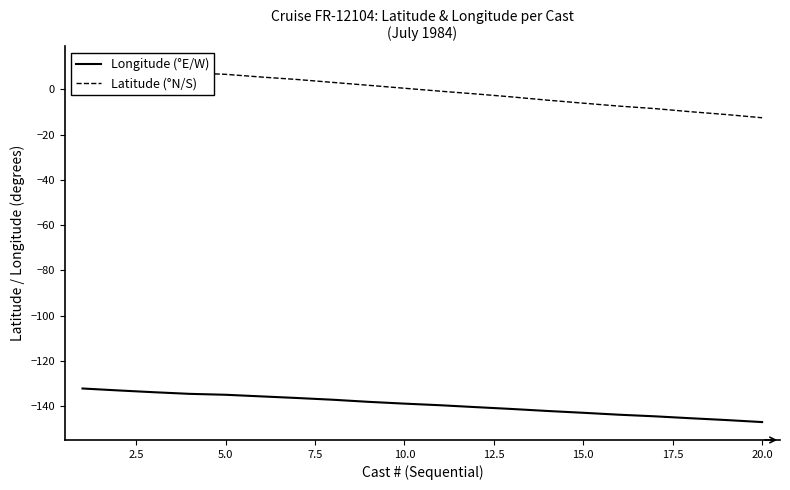

The value of Longitude (°E/W) at 10.0 is -186.1. True or false?

False